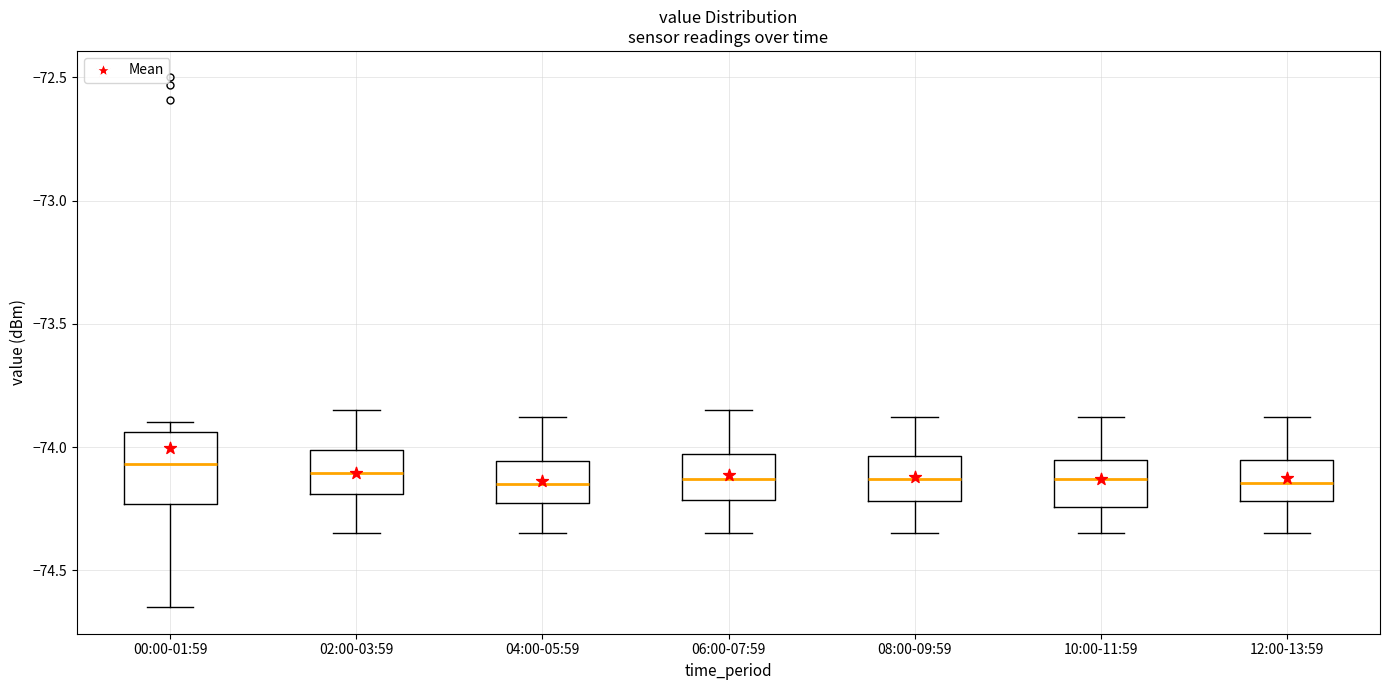

Reading left to right, read every box against the y-axis: the position of its median line, the range the box covers, and the ends of its whiskers. The values are not printed on the chart, so give them approximately, as read against the axis.

00:00-01:59: median -74.05, box -74.25 to -73.95, whiskers -74.65 to -73.90
02:00-03:59: median -74.10, box -74.20 to -74.00, whiskers -74.35 to -73.85
04:00-05:59: median -74.15, box -74.25 to -74.05, whiskers -74.35 to -73.90
06:00-07:59: median -74.15, box -74.20 to -74.05, whiskers -74.35 to -73.85
08:00-09:59: median -74.15, box -74.20 to -74.05, whiskers -74.35 to -73.90
10:00-11:59: median -74.15, box -74.25 to -74.05, whiskers -74.35 to -73.90
12:00-13:59: median -74.15, box -74.20 to -74.05, whiskers -74.35 to -73.90